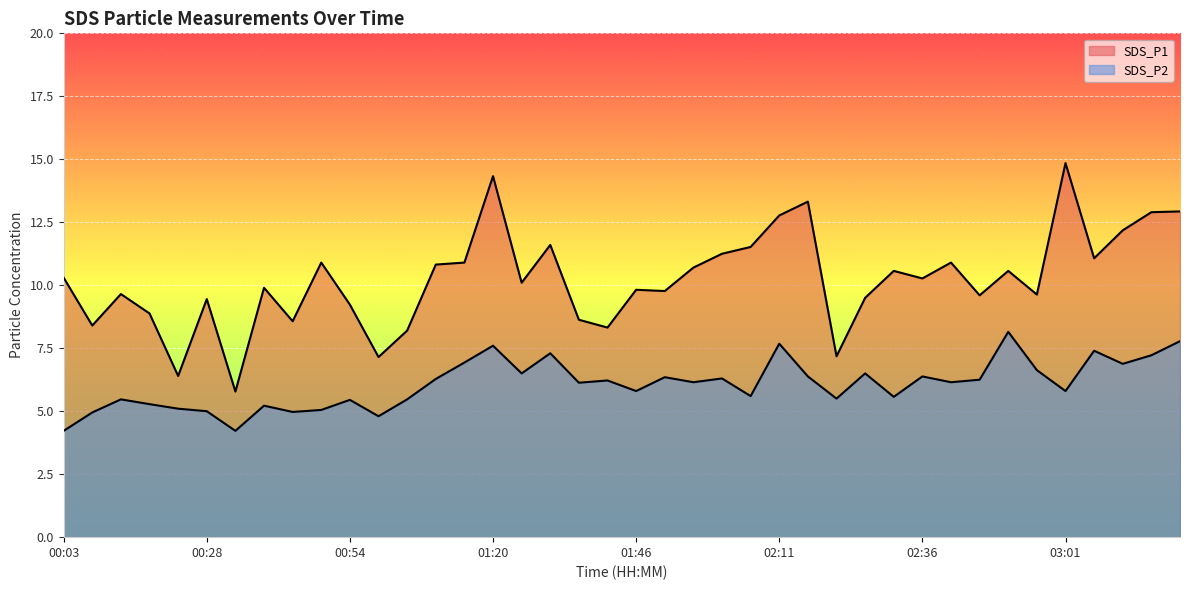

True or false: SDS_P2 has a value of 7.0 at 00:44.

False